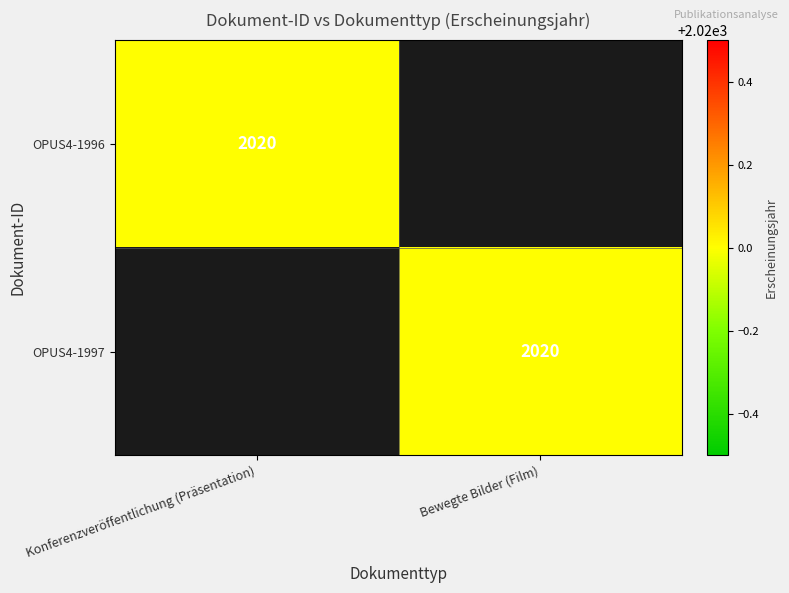

Is it true that OPUS4-1996 equals 2020 at Konferenzveröffentlichung (Präsentation)?

True